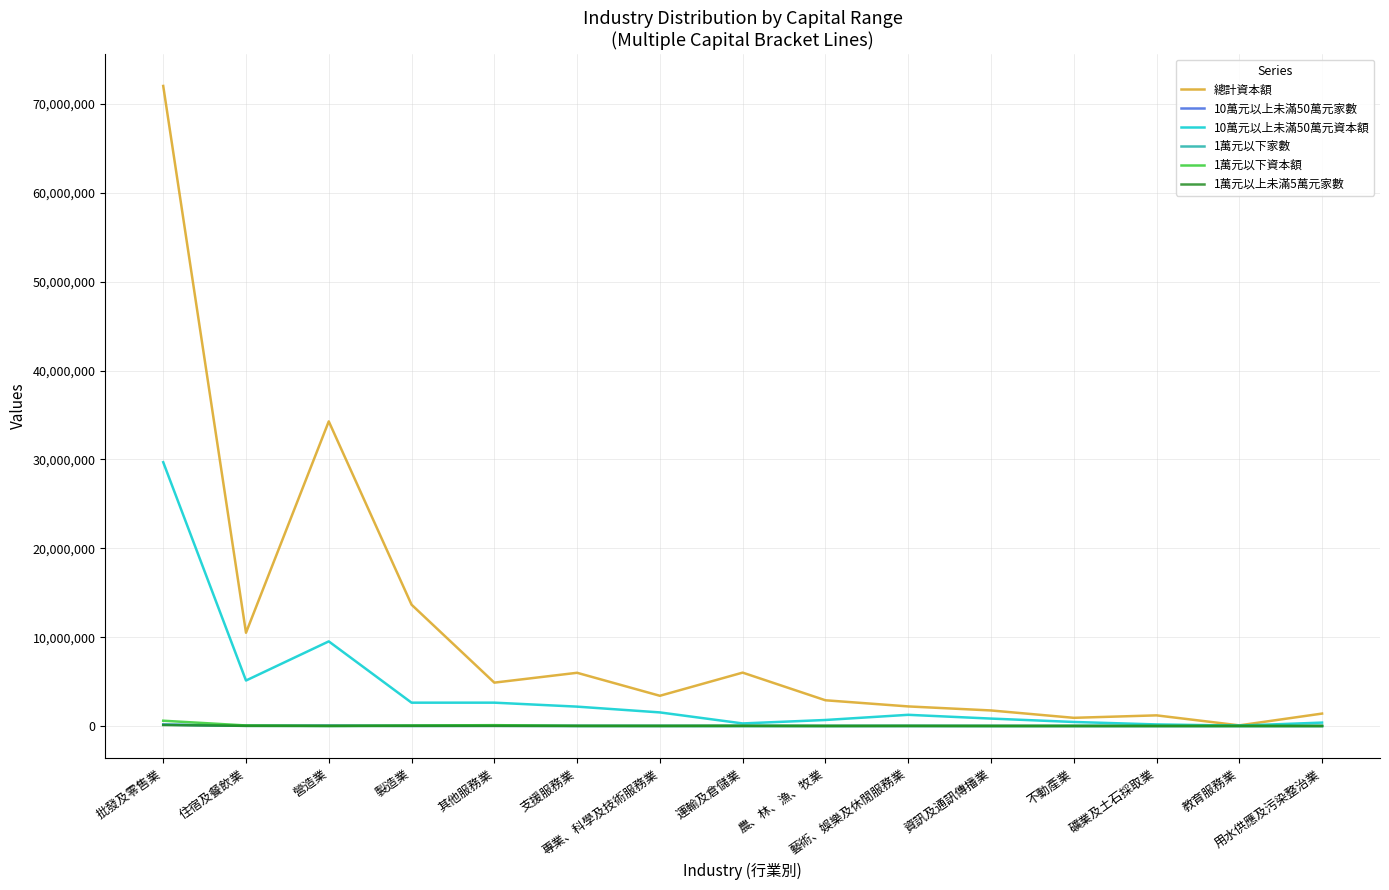

Is this an area chart (filled region under the line)?

No